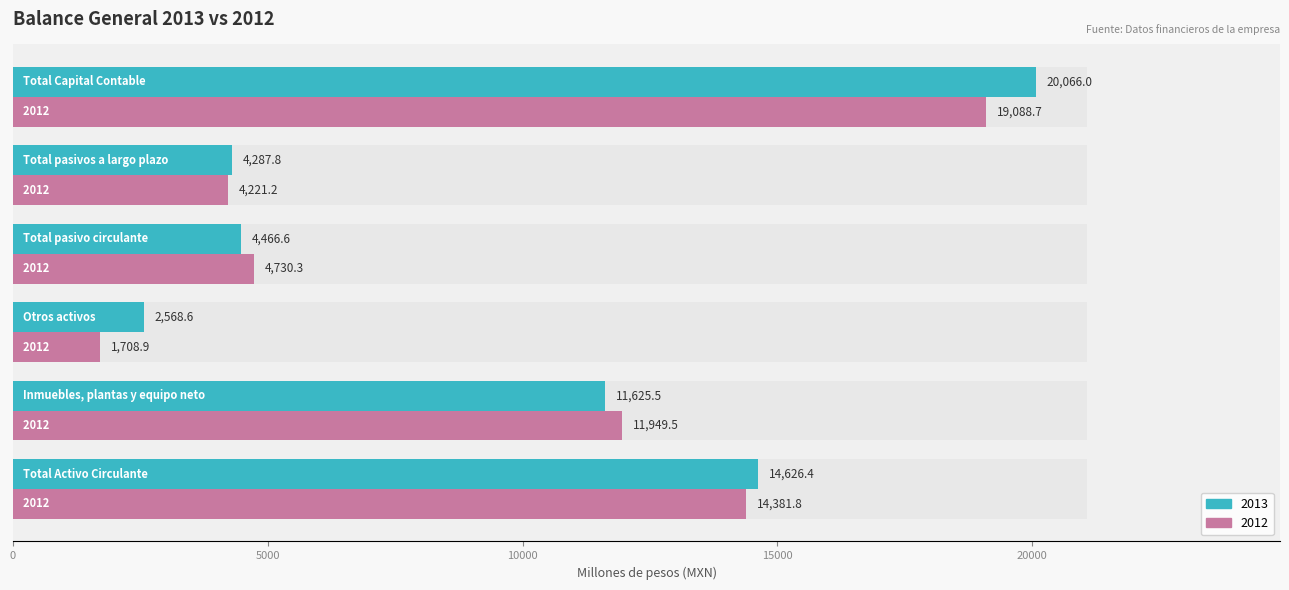

Is it true that 2013 equals 4154.0 at Otros activos?

False